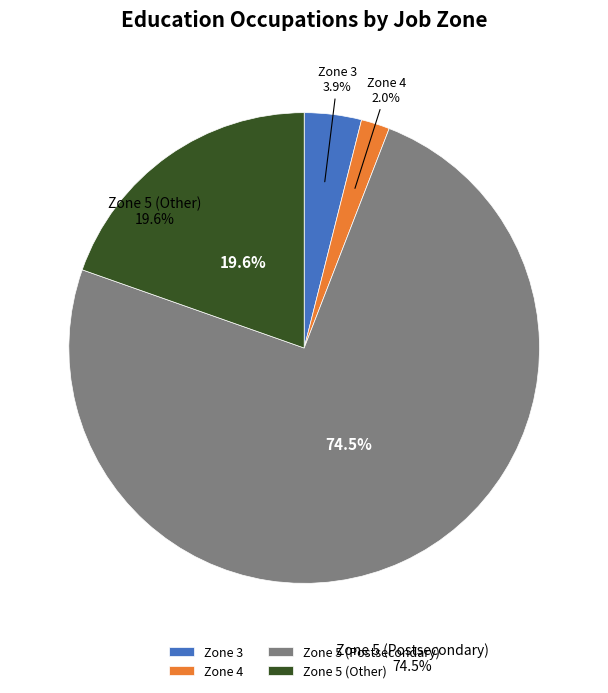

How many segments does this pie chart have?

4